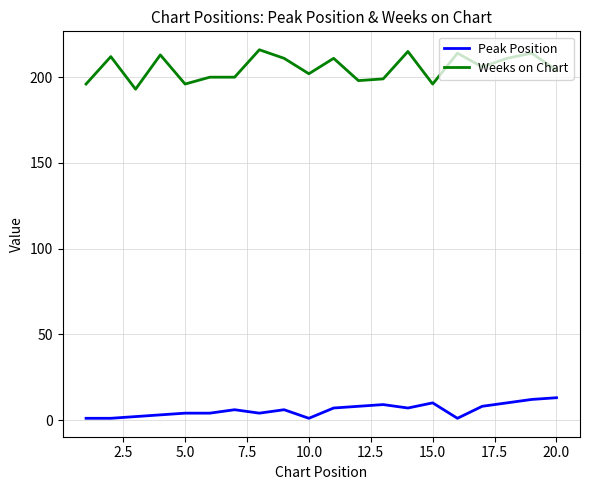

True or false: Peak Position and Weeks on Chart intersect in this chart.

False